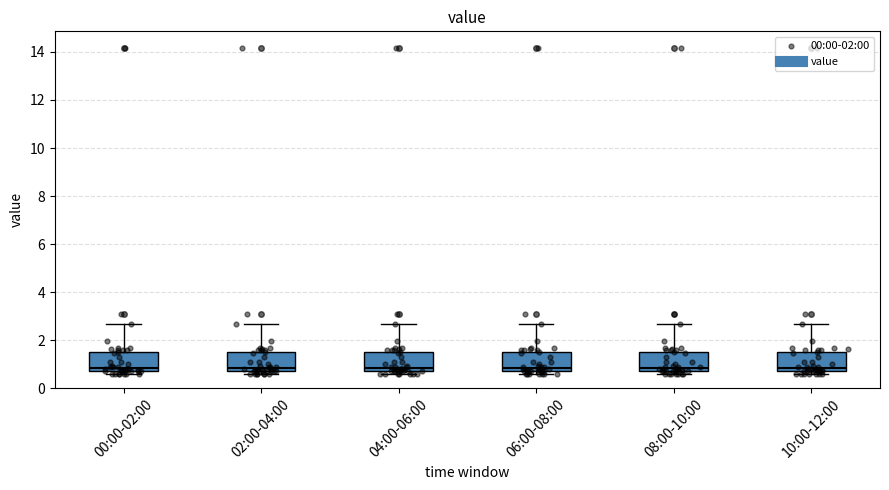

Reading left to right, read every box against the y-axis: the position of its median line, the range the box covers, and the ends of its whiskers. The values are not printed on the chart, so give them approximately, as read against the axis.

00:00-02:00: median 0.8 (just above the box's lower edge), box 0.8 to 1.6, whiskers 0.6 to 2.6
02:00-04:00: median 0.8 (just above the box's lower edge), box 0.8 to 1.6, whiskers 0.6 to 2.6
04:00-06:00: median 0.8 (just above the box's lower edge), box 0.8 to 1.6, whiskers 0.6 to 2.6
06:00-08:00: median 0.8 (just above the box's lower edge), box 0.8 to 1.6, whiskers 0.6 to 2.6
08:00-10:00: median 0.8 (just above the box's lower edge), box 0.8 to 1.6, whiskers 0.6 to 2.6
10:00-12:00: median 0.8 (just above the box's lower edge), box 0.8 to 1.6, whiskers 0.6 to 2.6